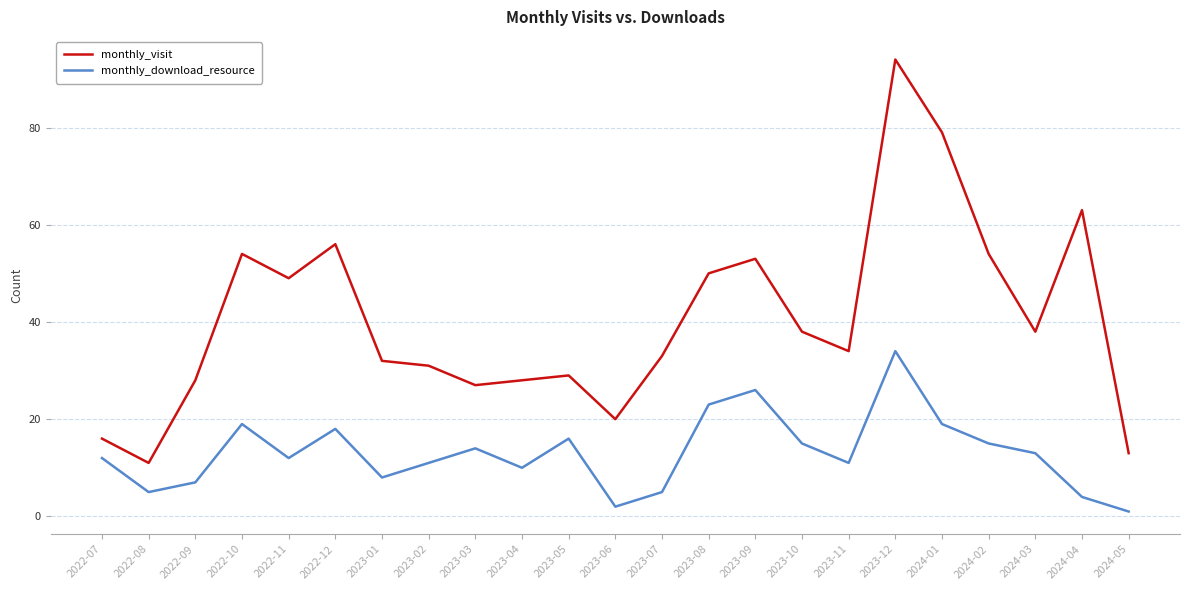

Between 2022-10 and 2023-01, which series saw the biggest shift?

monthly_visit